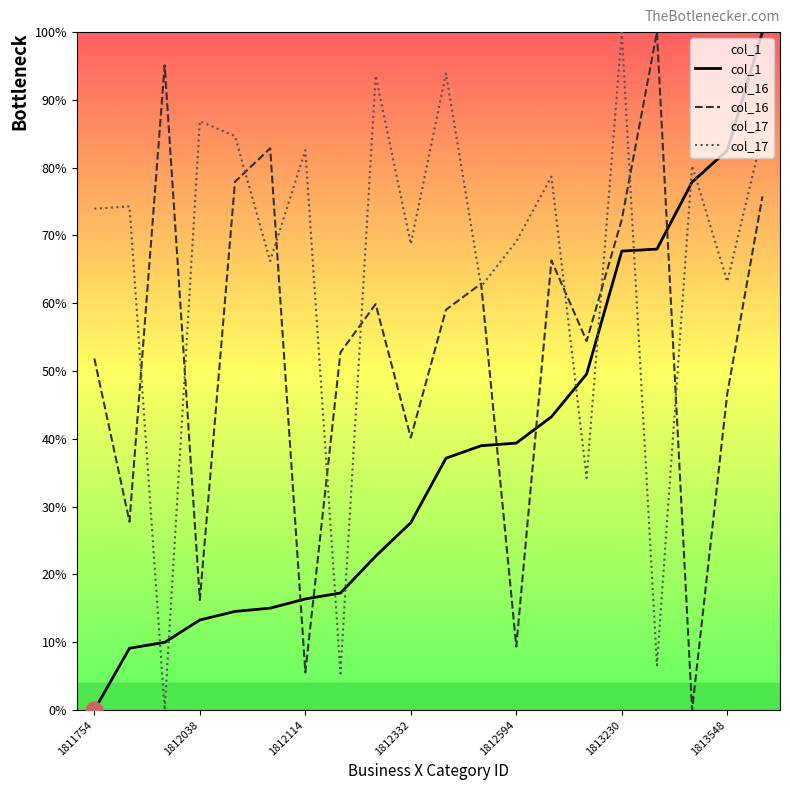

True or false: col_16 has a value of 52.8 at 7.

True